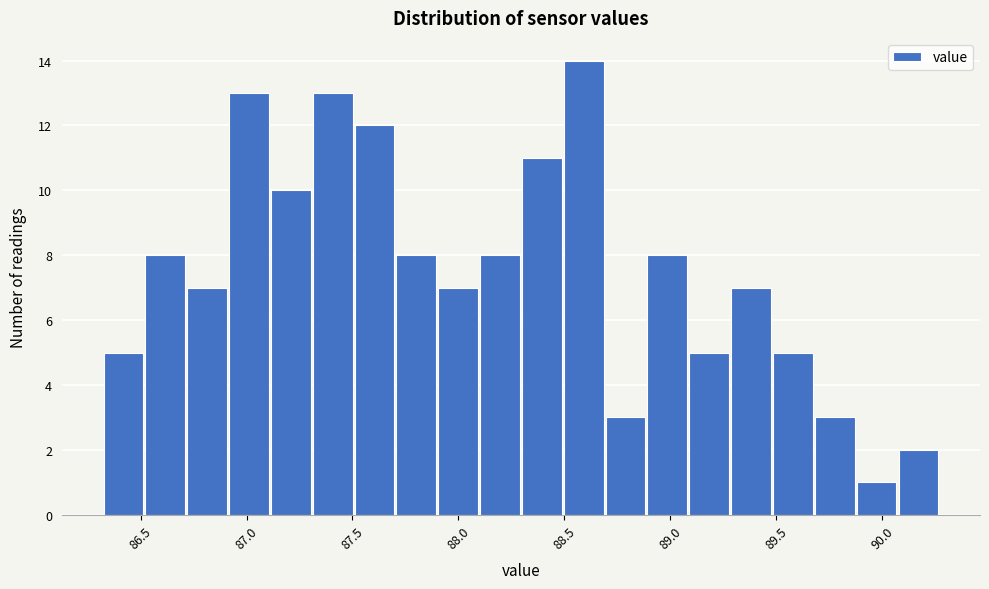

Read against the x-axis, roughly where is the centre of the tallest bar?

88.60